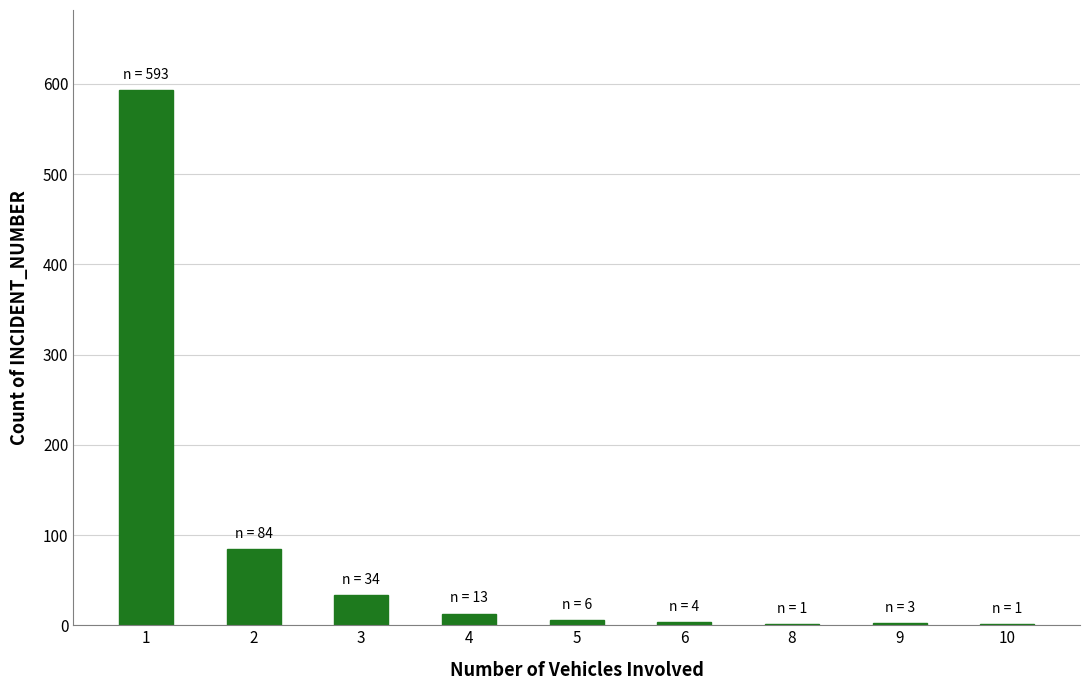

At which label does the data first exceed 6?

1